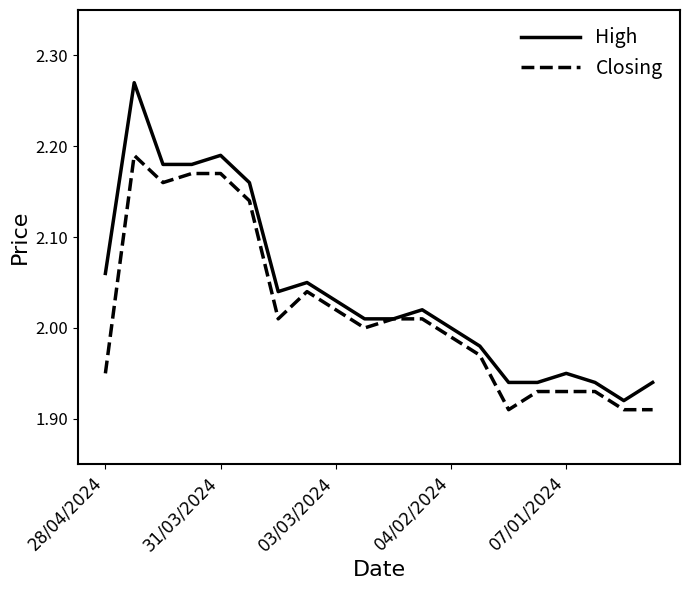

Rank the series by their average value, from lowest to highest.

Closing, High